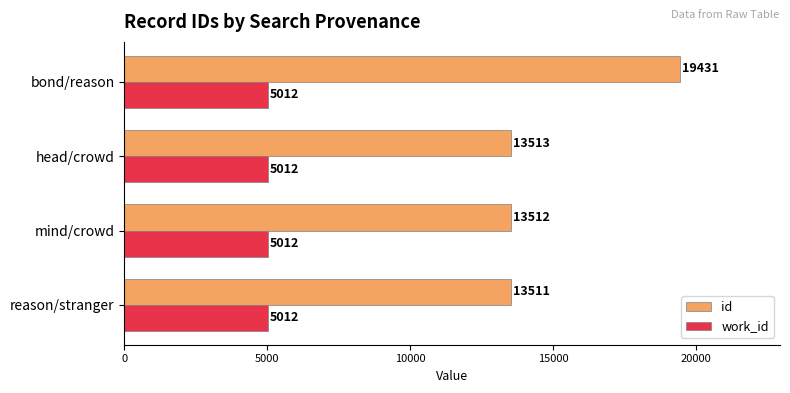

Count the number of data series in this chart.

2